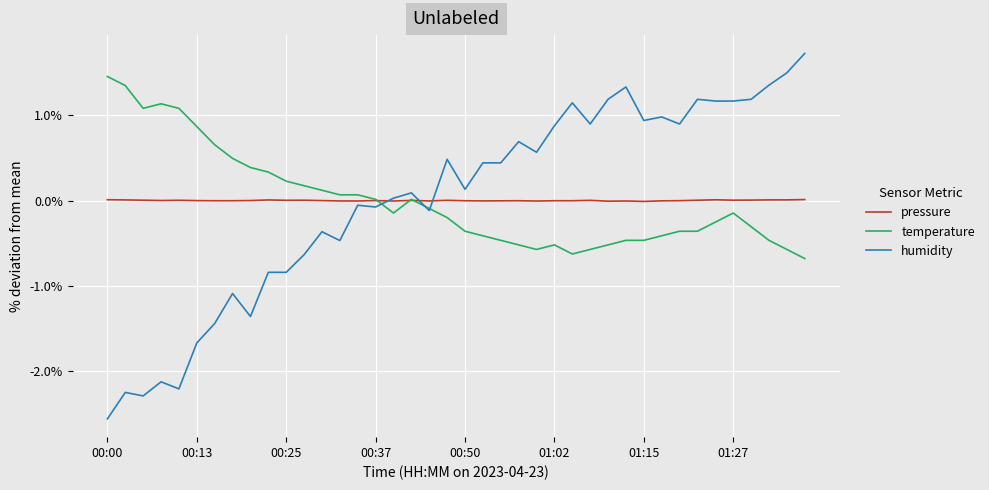

What is the highest value of the humidity series?

1.7